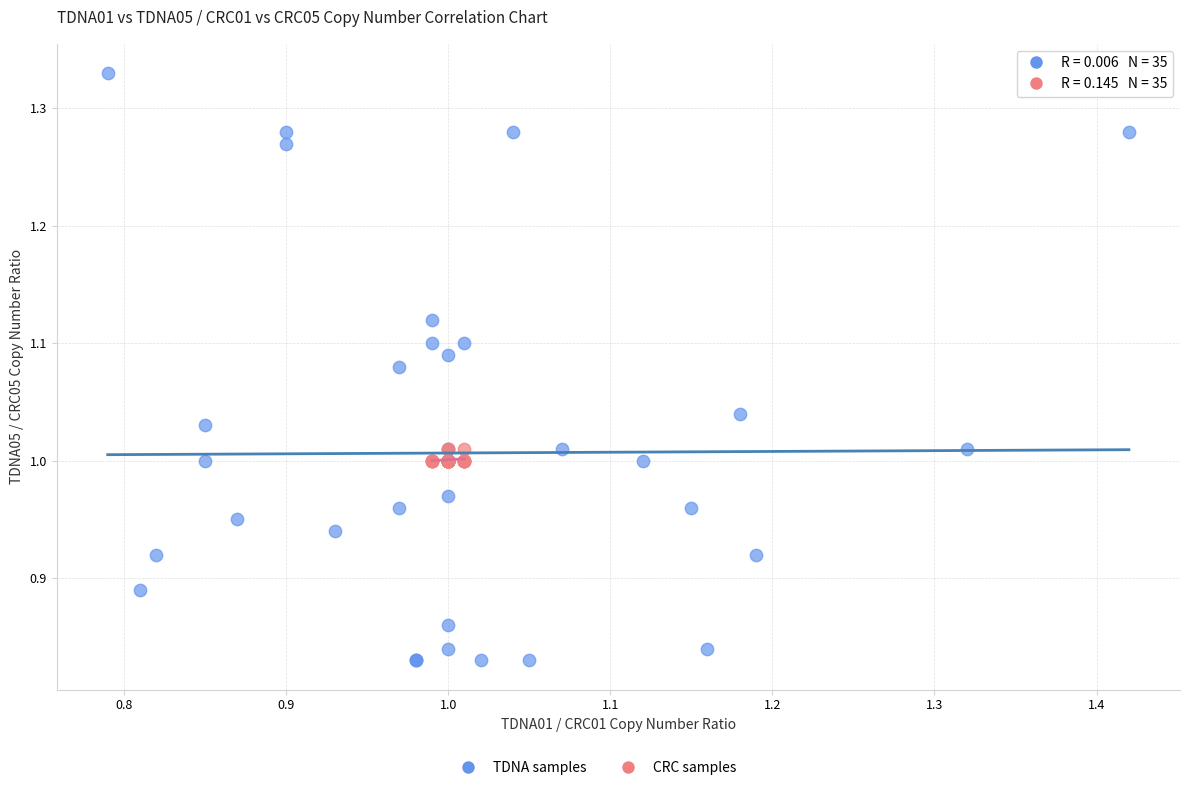

Which series has the largest Y range (max minus min)?

TDNA samples